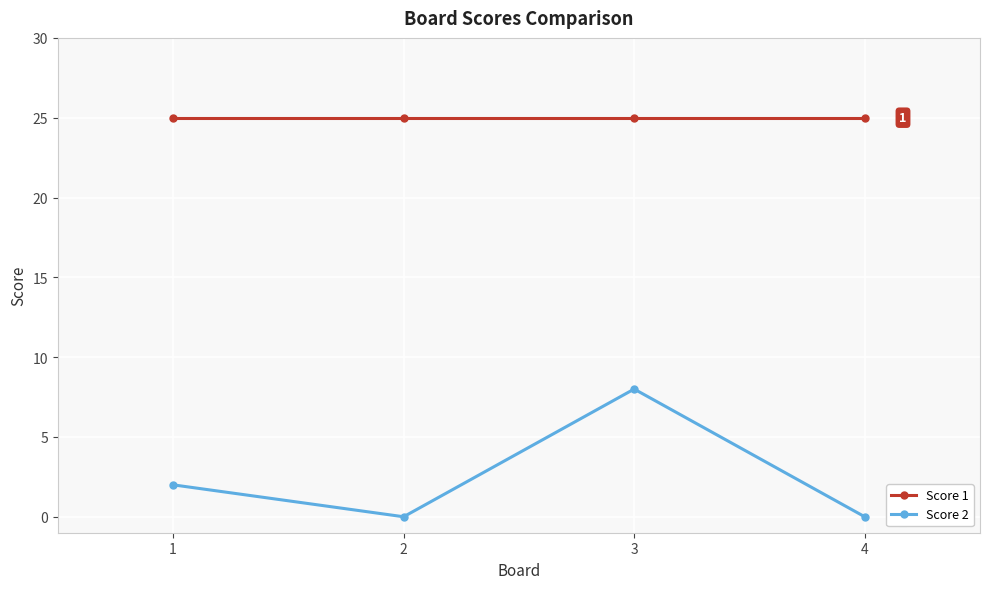

How many Score 2 values are between 0 and 8?

4